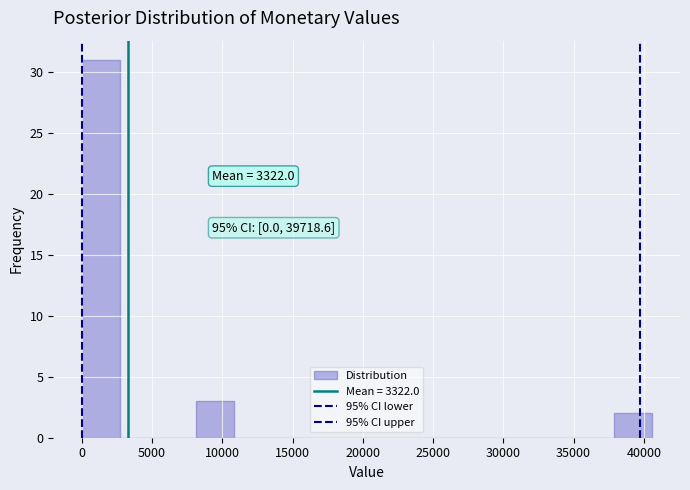

Over which range of the x-axis is the bar tallest?

0 to 2500